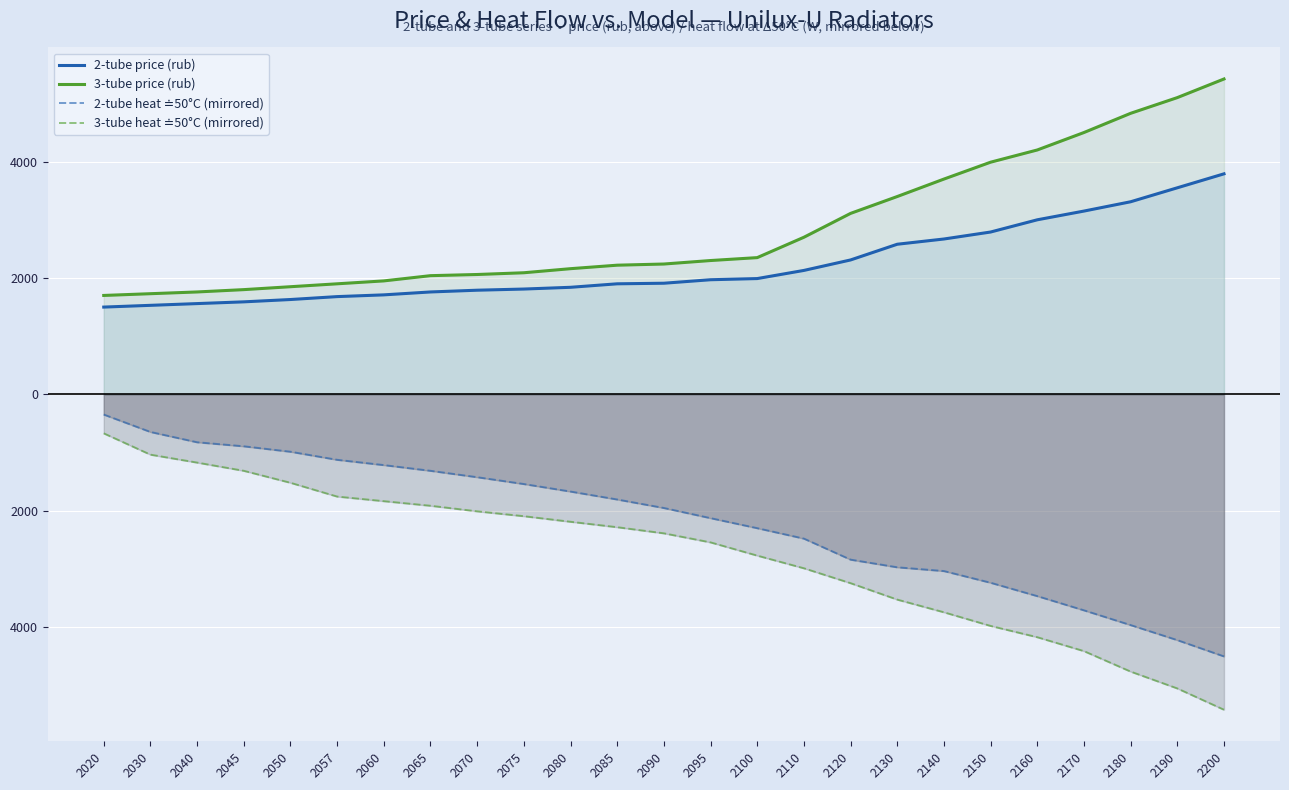

What is the highest value of the 2-tube price (rub) series?

3790.0